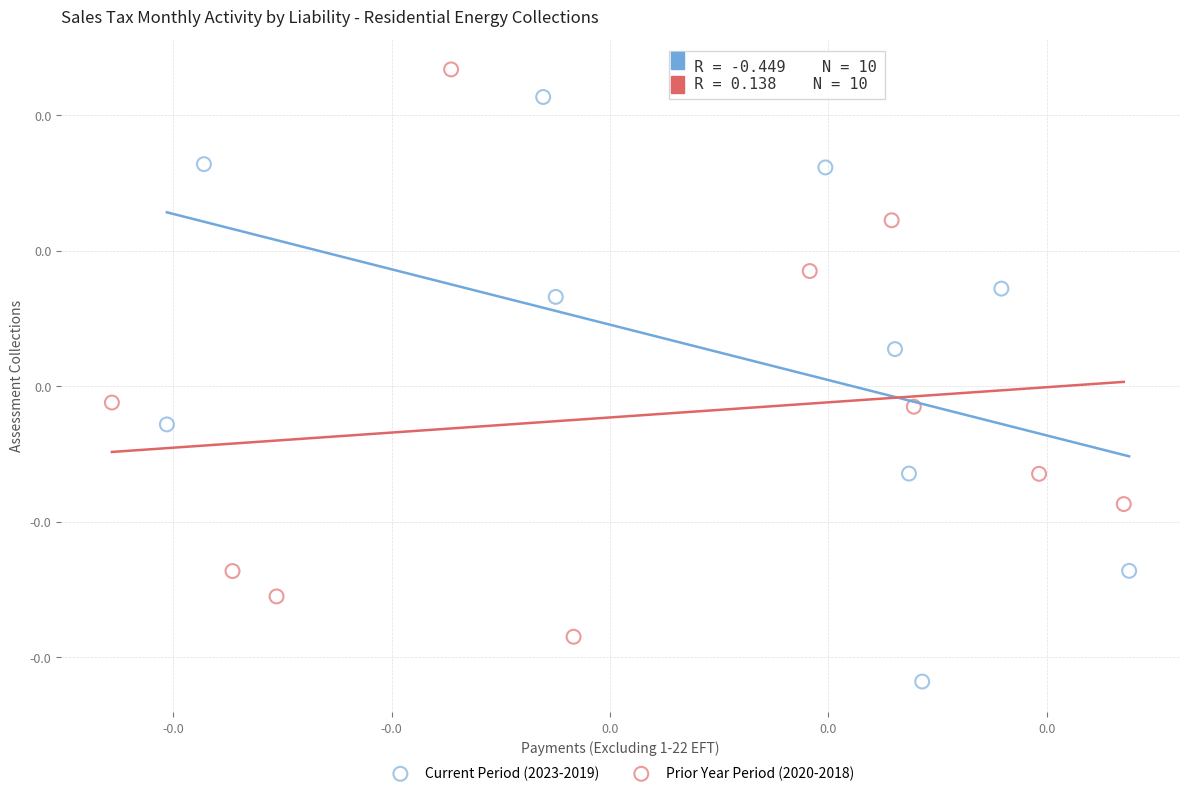

What are all the series names shown in the legend?

Current Period (2023-2019), Prior Year Period (2020-2018)